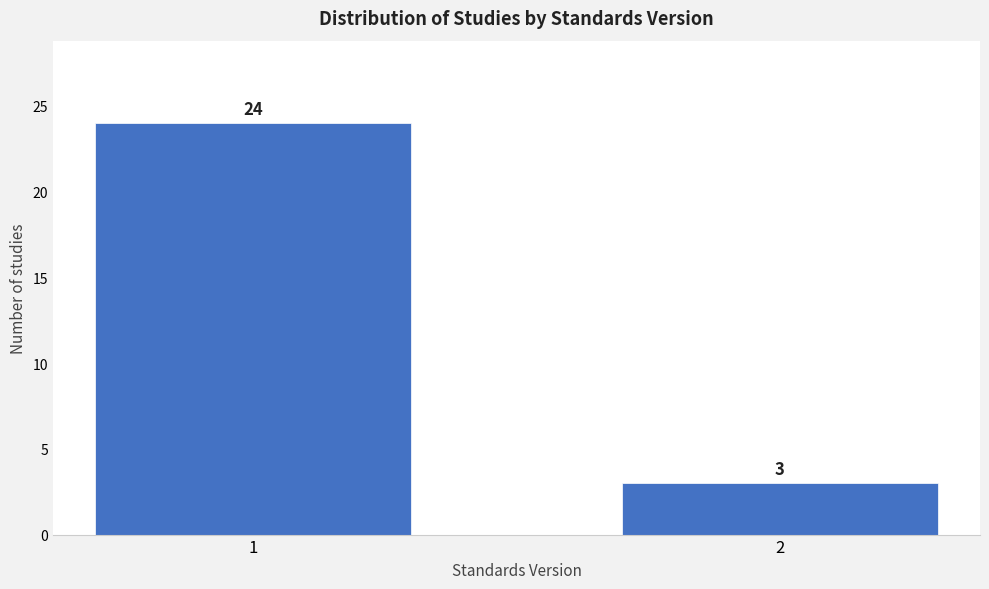

Reading left to right, what are all the values shown in this chart?

24	3